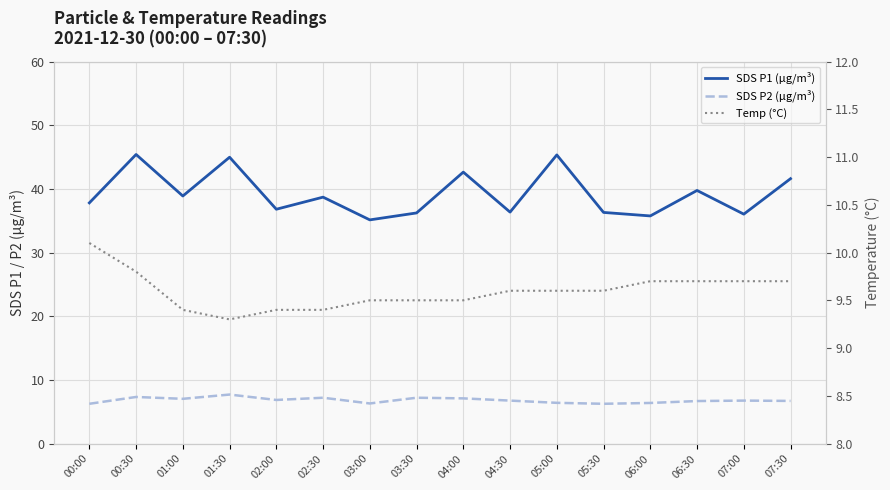

What is the value of the Temp (°C) point at the 2nd from the left?

9.8